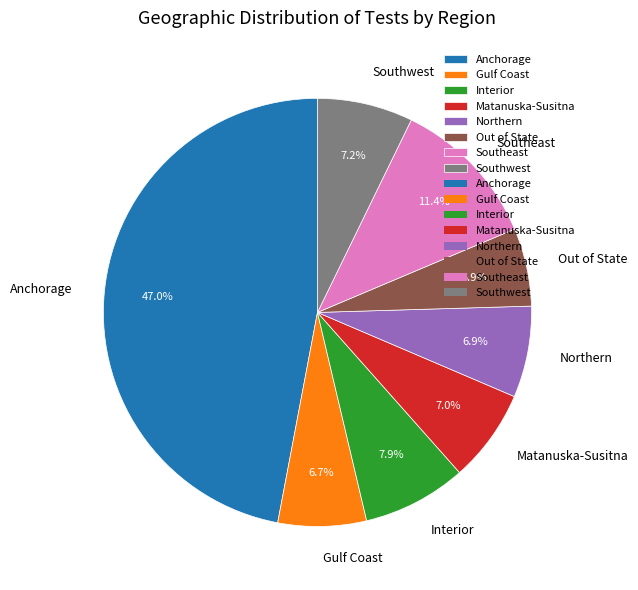

Which category has the smallest portion of the pie?

Out of State